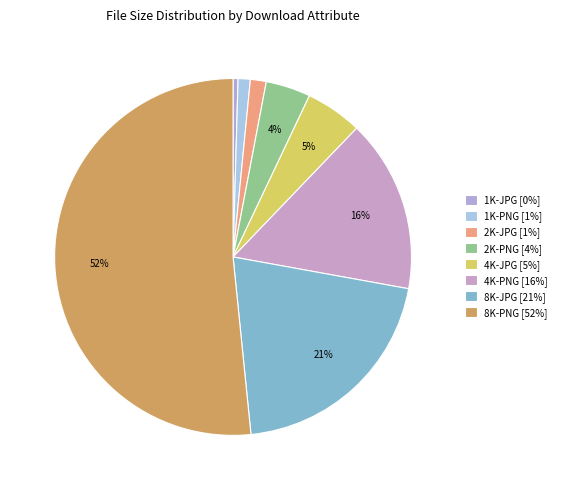

What is the total percentage of 1K-PNG and 2K-PNG?

5.2%